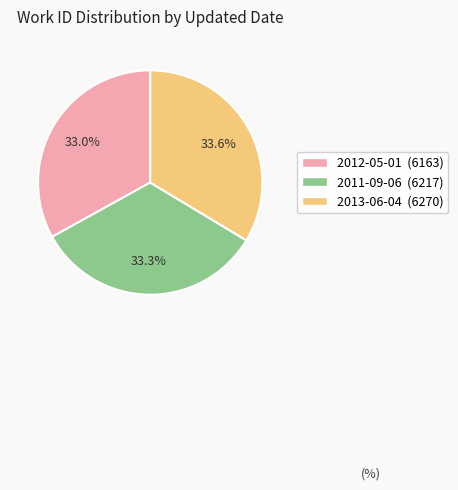

Is there a majority slice in this chart?

No